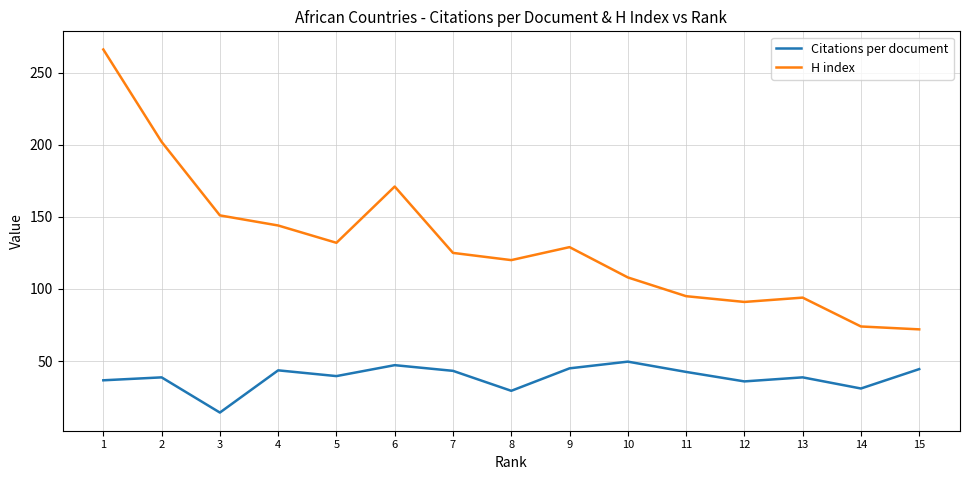

Where does the H index series first go above 125?

1